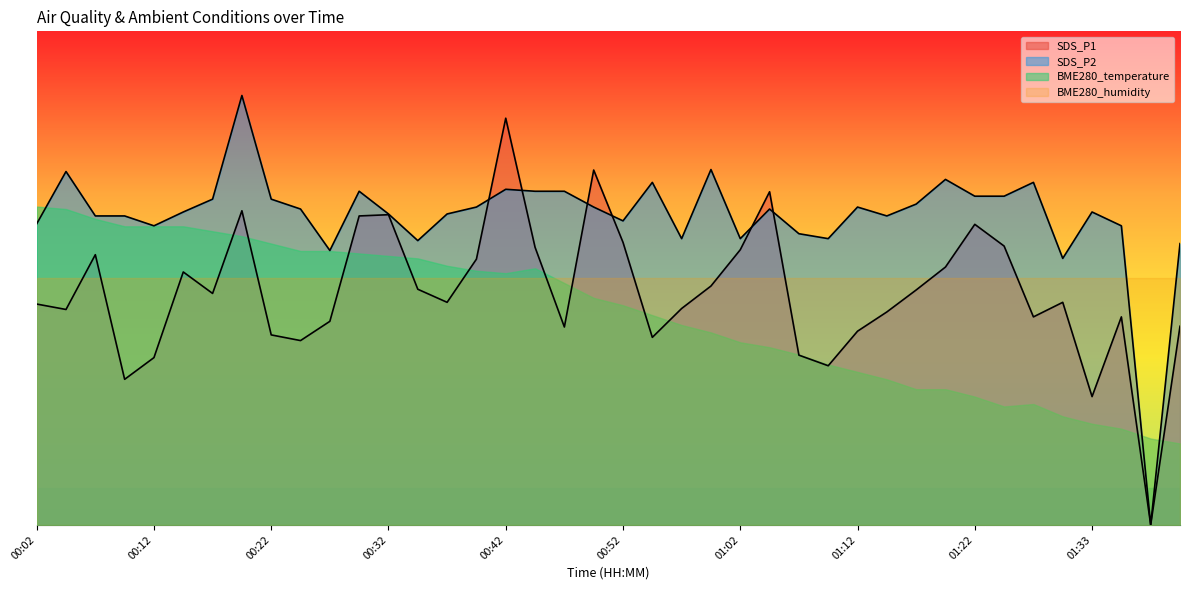

Does the chart display data point markers on the line(s)?

No